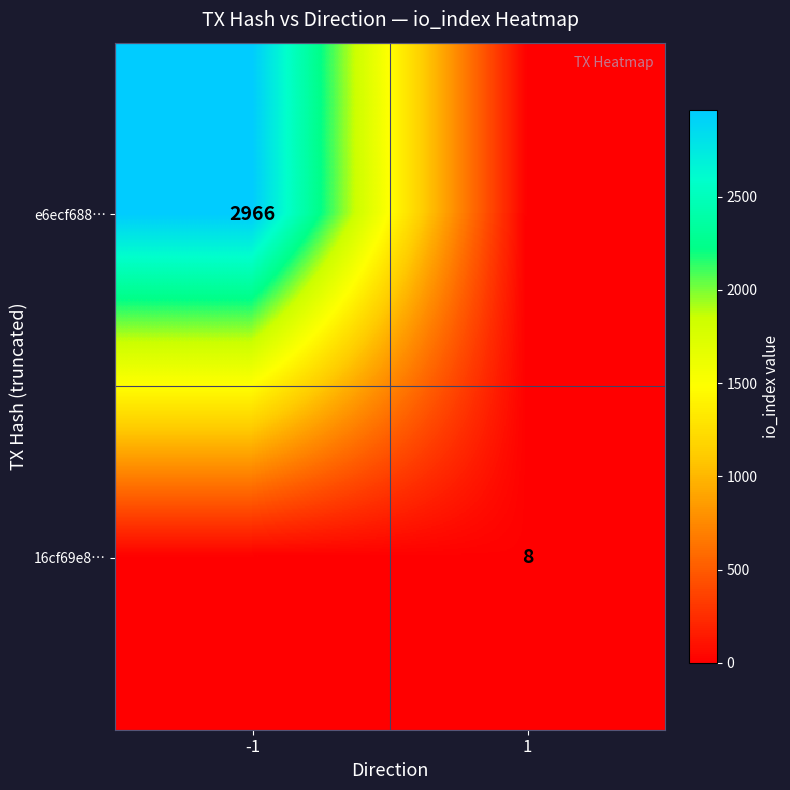

Is it true that 16cf69e8… equals 8 at 1?

True